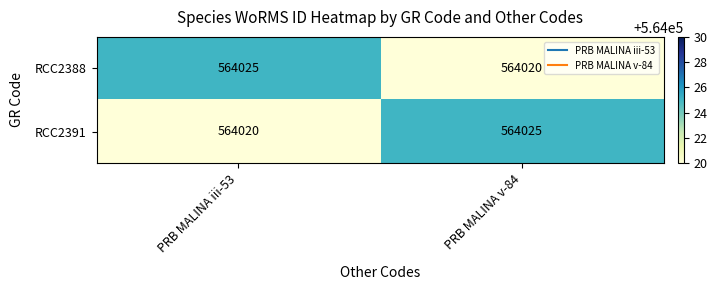

What is the difference between the highest and lowest values at PRB MALINA v-84?

5